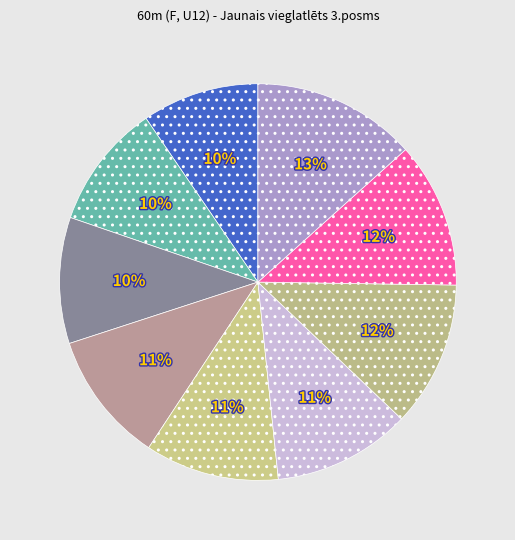

How many segments does this pie chart have?

9